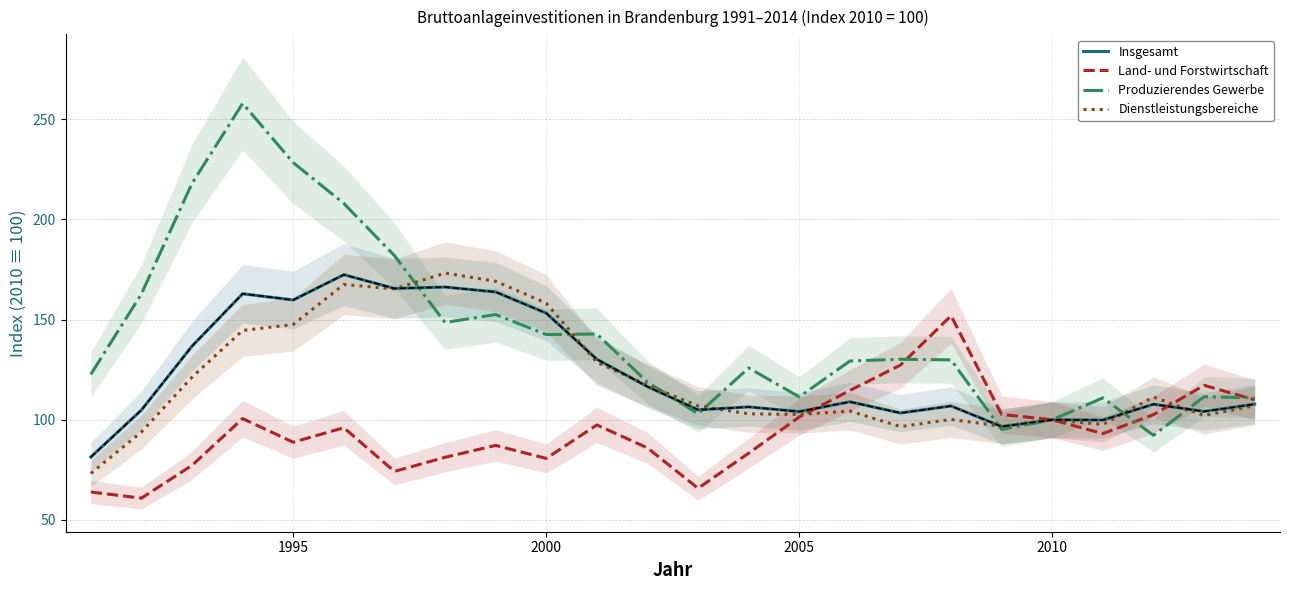

How many series are shown in this chart?

4